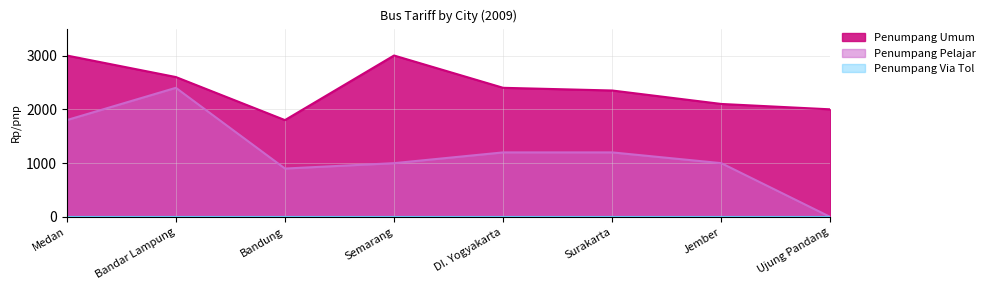

Which series has the widest spread of values?

Penumpang Pelajar